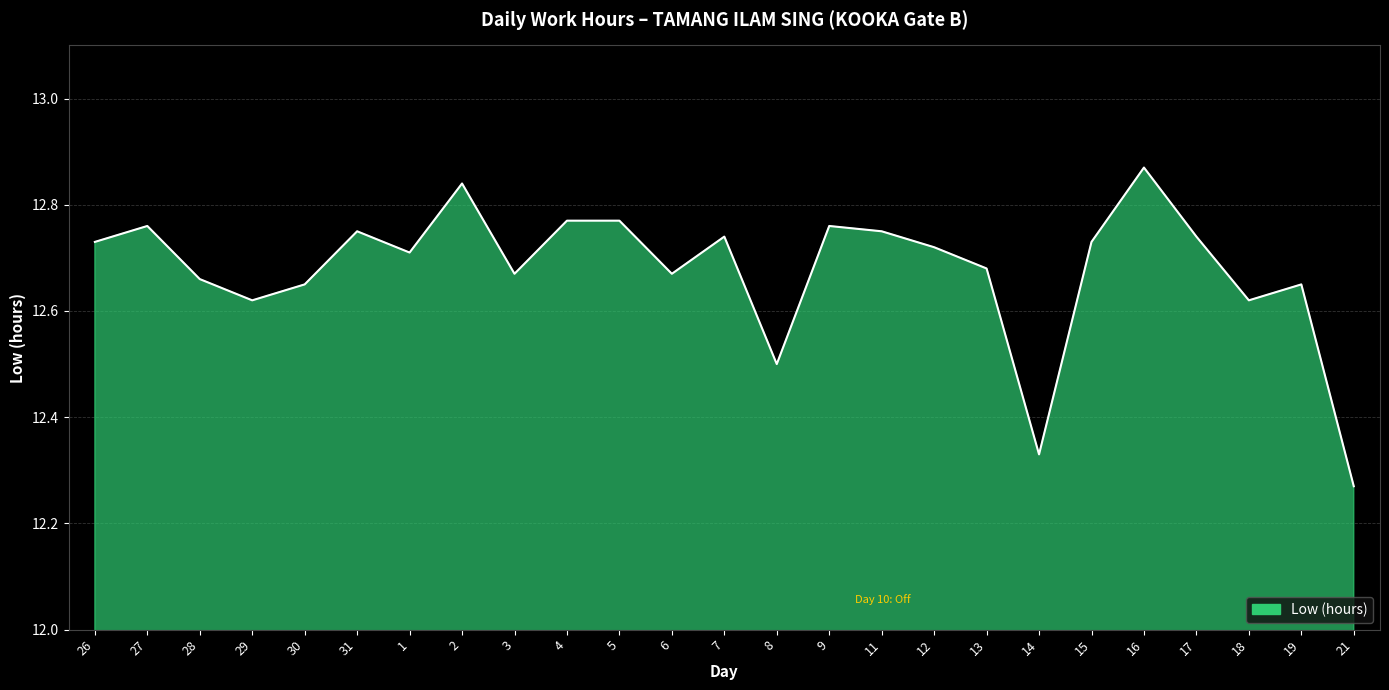

Is it true that the value at 5 is 4.5?

False